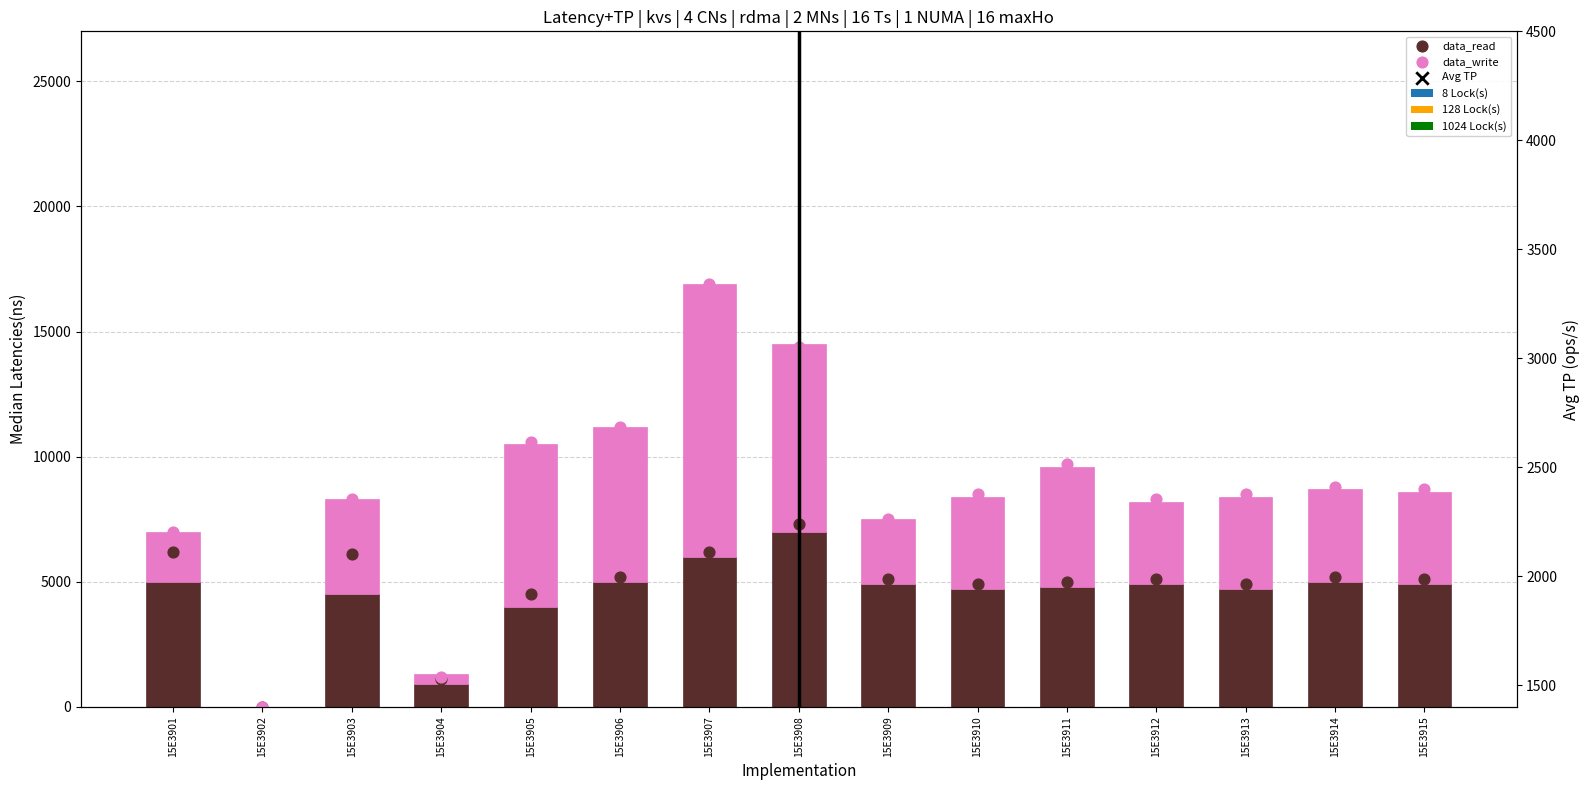

Which series contains the lowest Y value?

8 Lock(s)